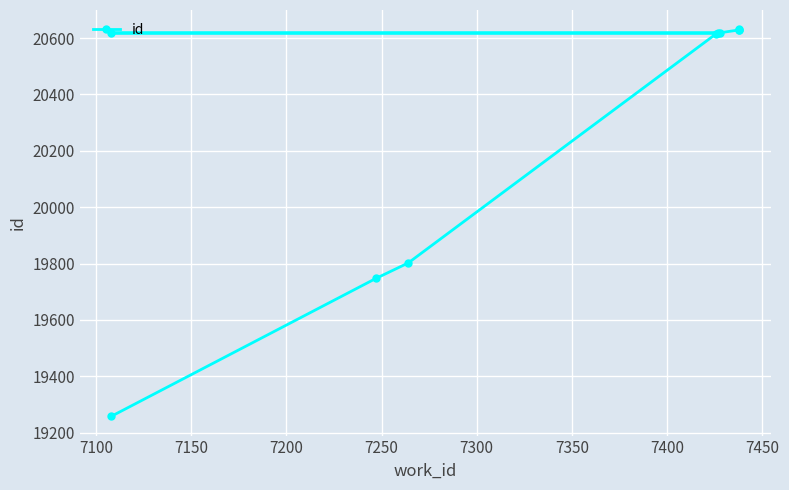

What is the sum of all values?

203167